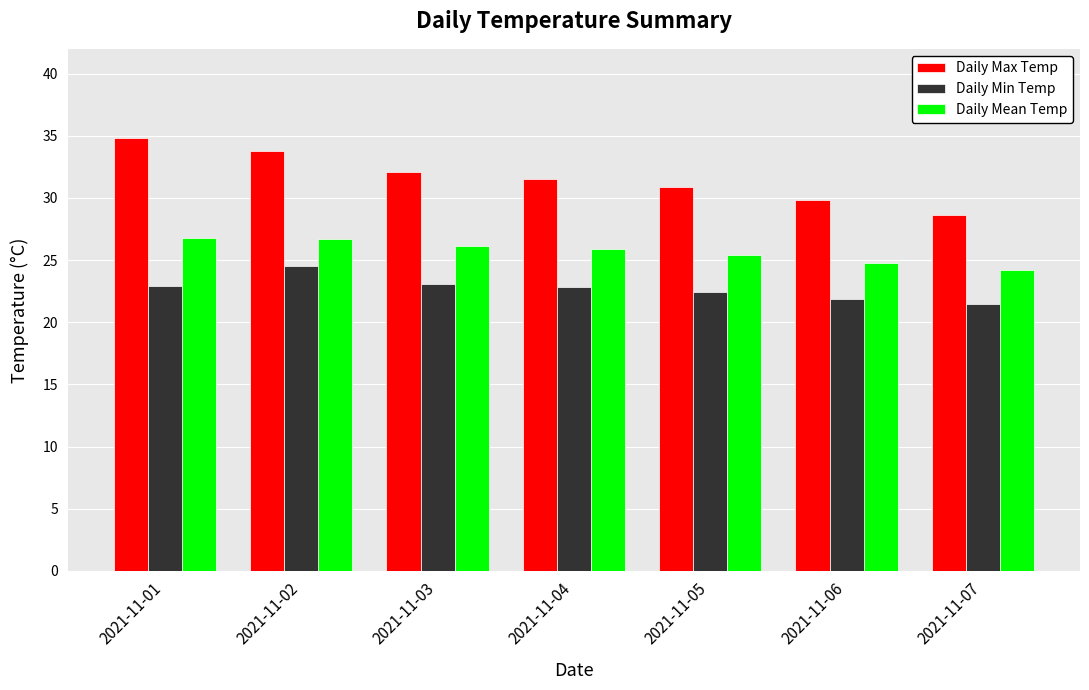

How many categories are shown in the chart?

7